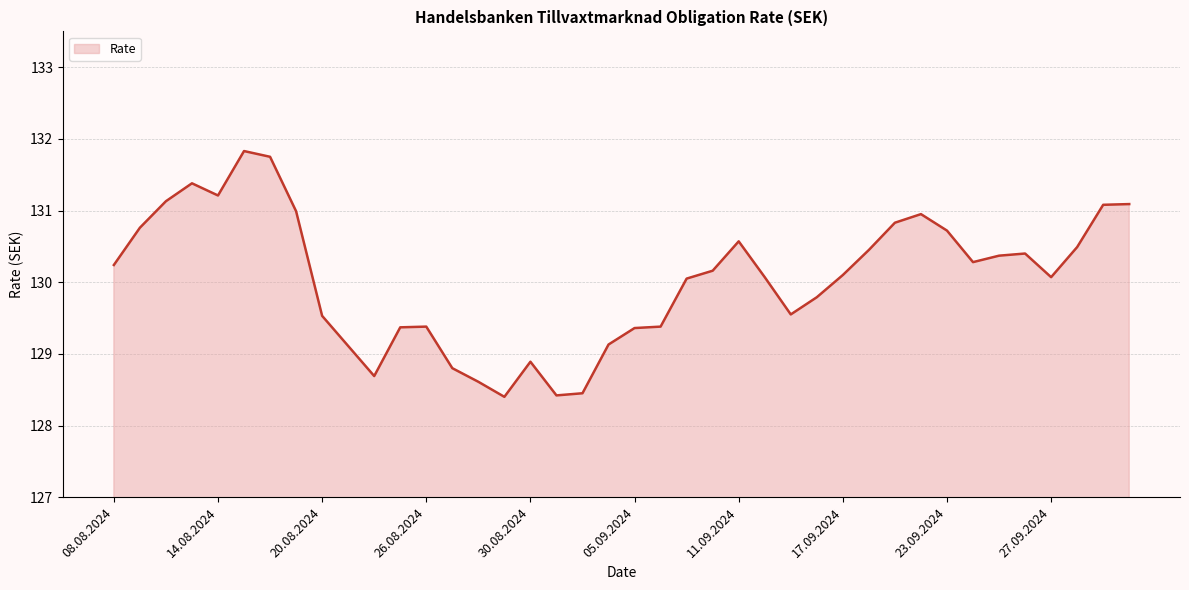

What is the difference between the maximum and minimum values?

3.4